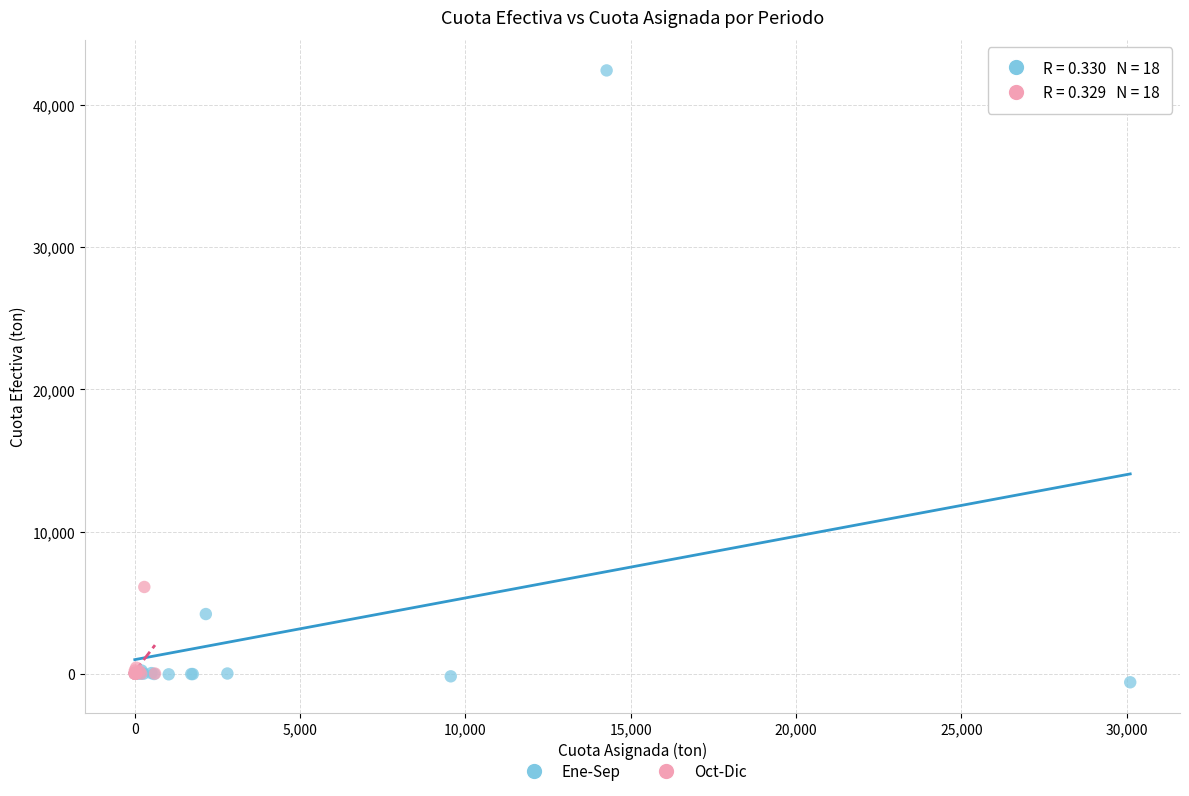

Which series contains the highest Y value?

Ene-Sep